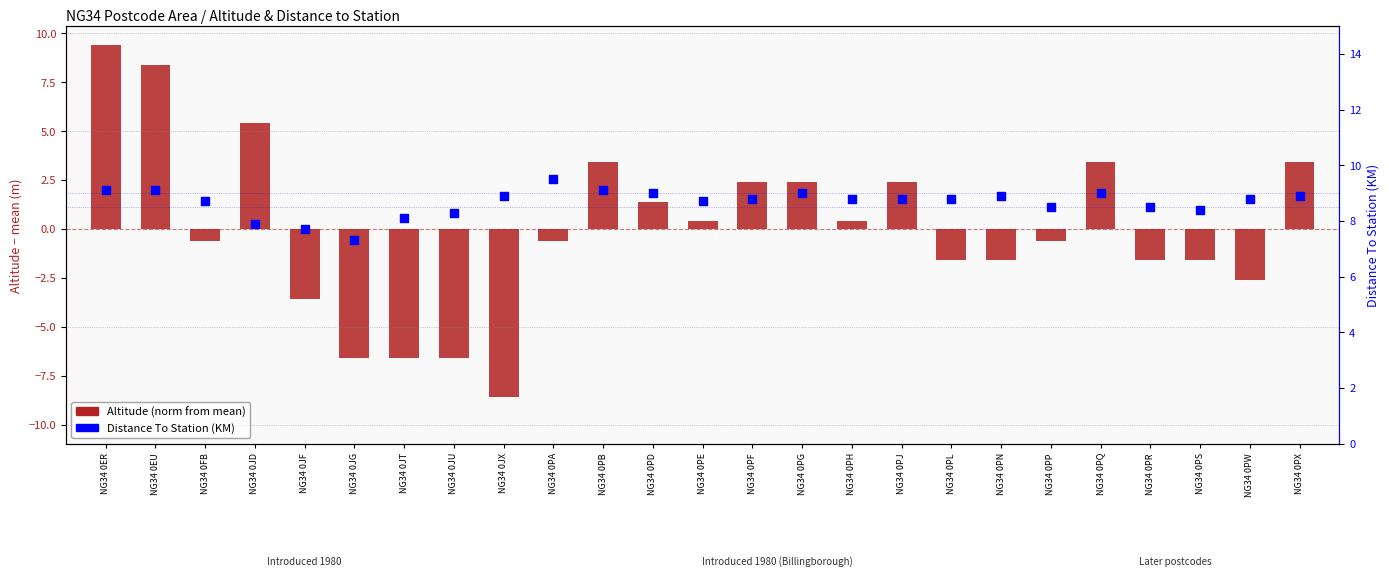

Which series contains the highest Y value?

Distance To Station (KM)